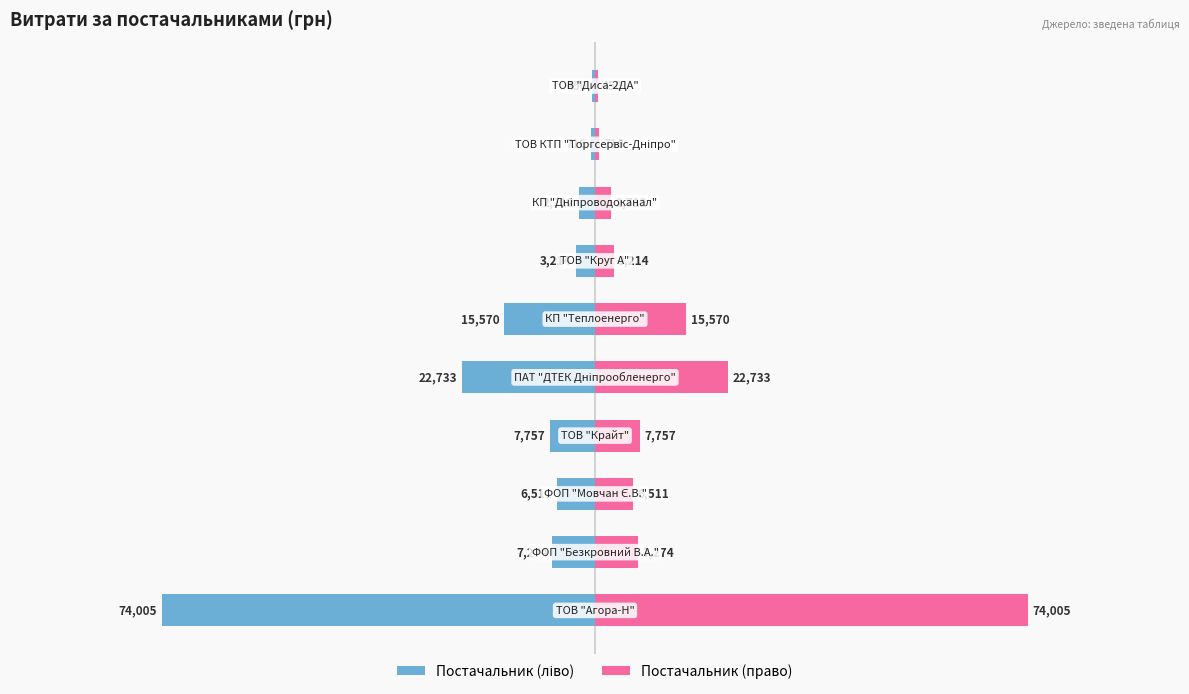

What is the difference between the second highest and second lowest values in the Витрати (грн)  series?

22017.5